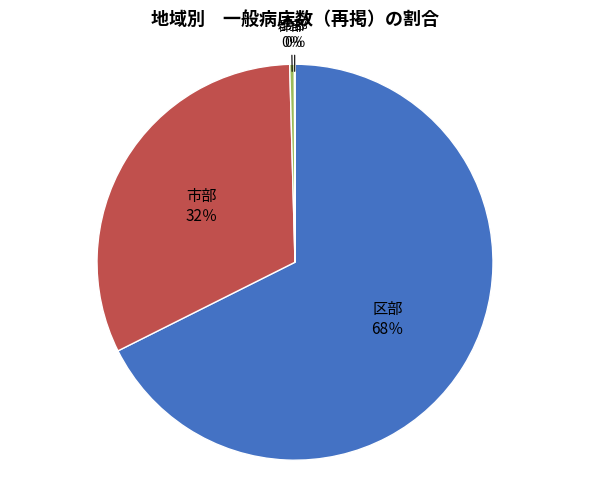

Is it true that 区部 is 68% of the pie?

True